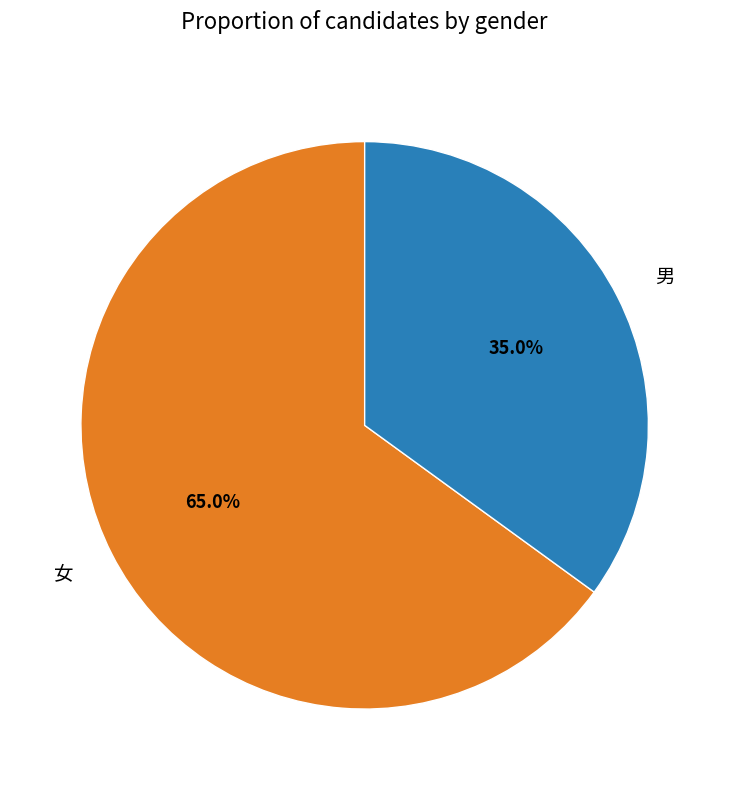

What is the total percentage of 女 and 男?

100.0%